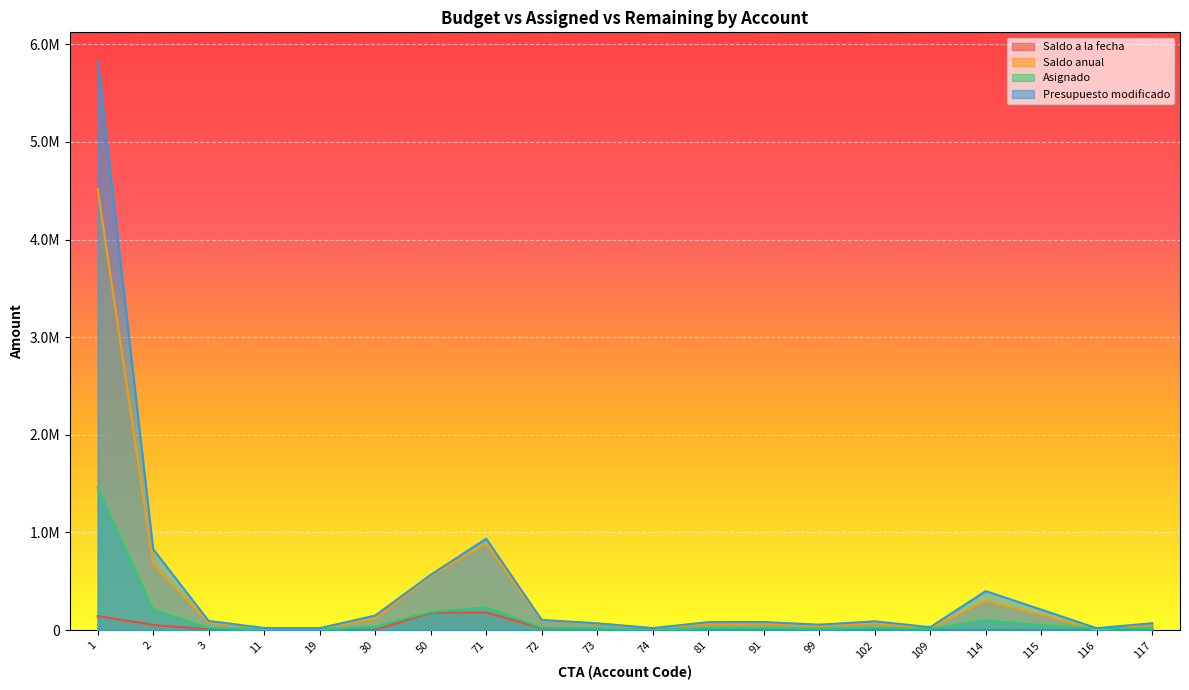

True or false: Saldo a la fecha and Presupuesto modificado cross at least once.

False